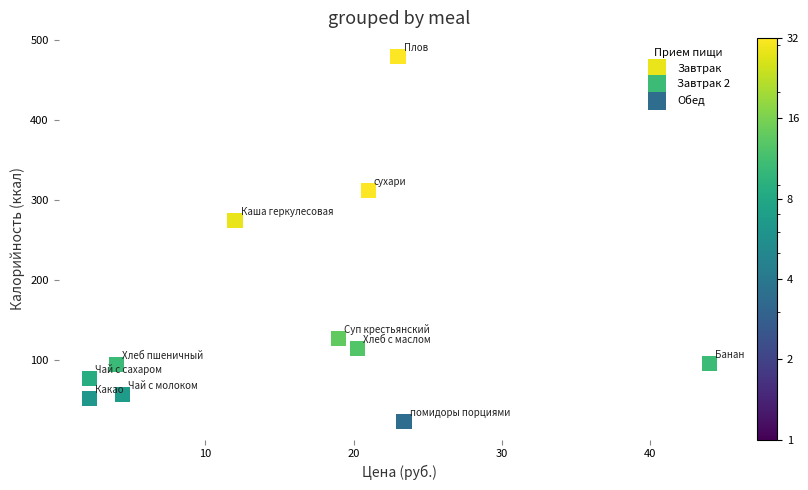

Which series reaches the maximum Y coordinate?

Обед